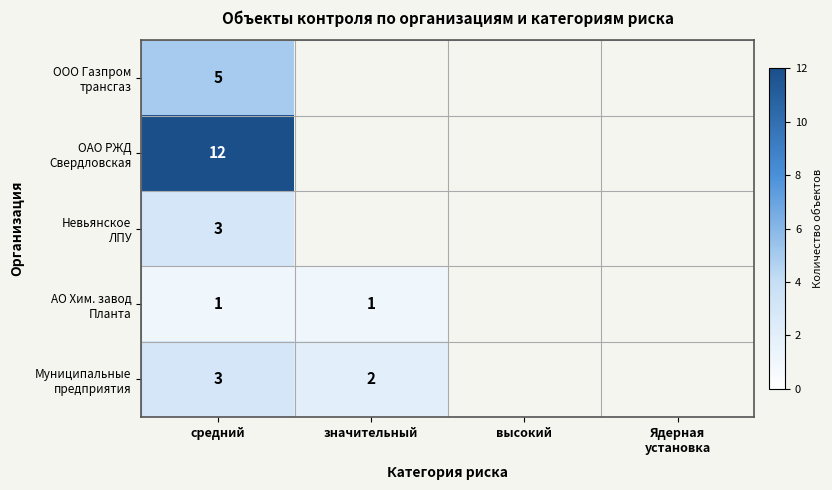

Is it true that ОАО РЖД Свердловская equals 5 at высокий?

False